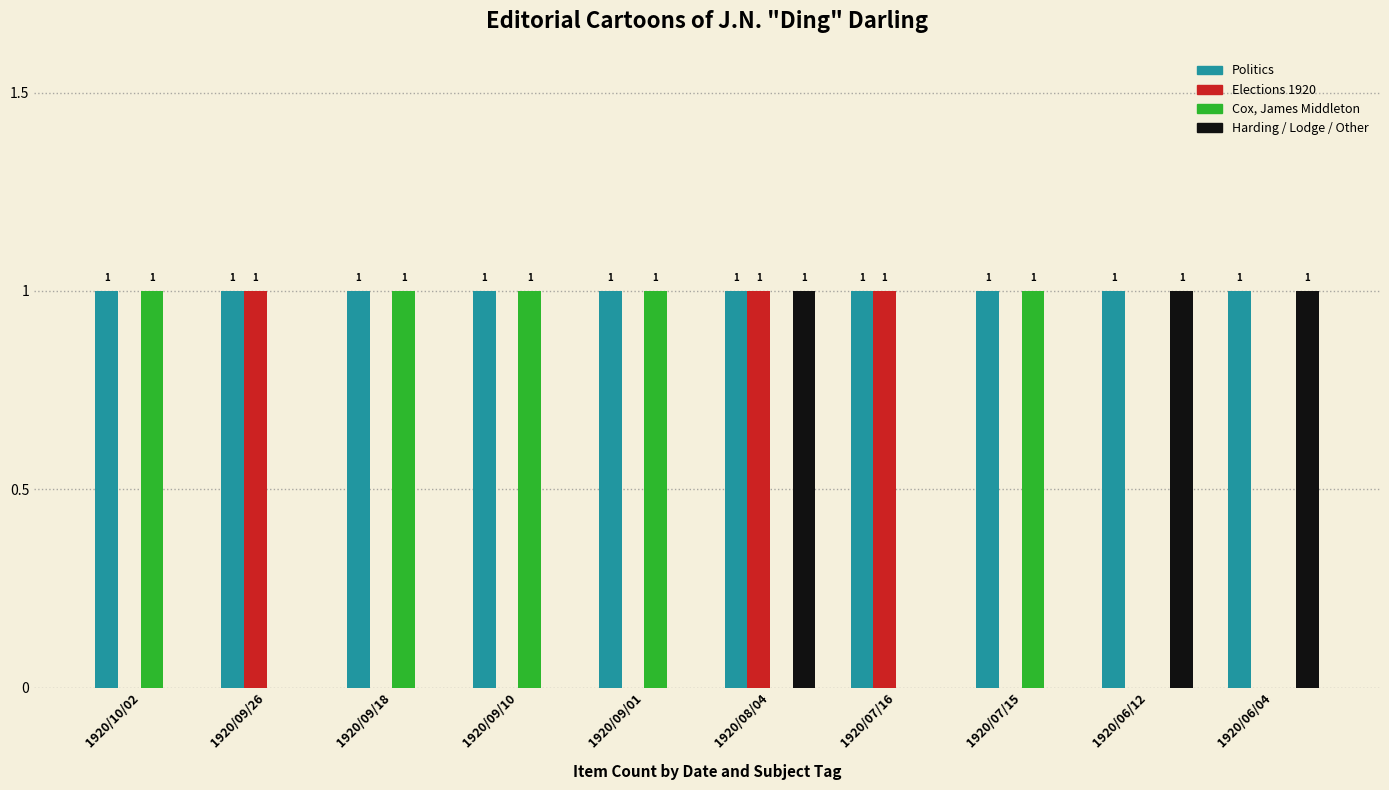

Reading left to right, transcribe all the data shown in this chart.

Politics: 1920/10/02=1	1920/09/26=1	1920/09/18=1	1920/09/10=1	1920/09/01=1	1920/08/04=1	1920/07/16=1	1920/07/15=1	1920/06/12=1	1920/06/04=1
Elections 1920: 1920/10/02=0	1920/09/26=1	1920/09/18=0	1920/09/10=0	1920/09/01=0	1920/08/04=1	1920/07/16=1	1920/07/15=0	1920/06/12=0	1920/06/04=0
Cox, James Middleton: 1920/10/02=1	1920/09/26=0	1920/09/18=1	1920/09/10=1	1920/09/01=1	1920/08/04=0	1920/07/16=0	1920/07/15=1	1920/06/12=0	1920/06/04=0
Harding / Lodge / Other: 1920/10/02=0	1920/09/26=0	1920/09/18=0	1920/09/10=0	1920/09/01=0	1920/08/04=1	1920/07/16=0	1920/07/15=0	1920/06/12=1	1920/06/04=1